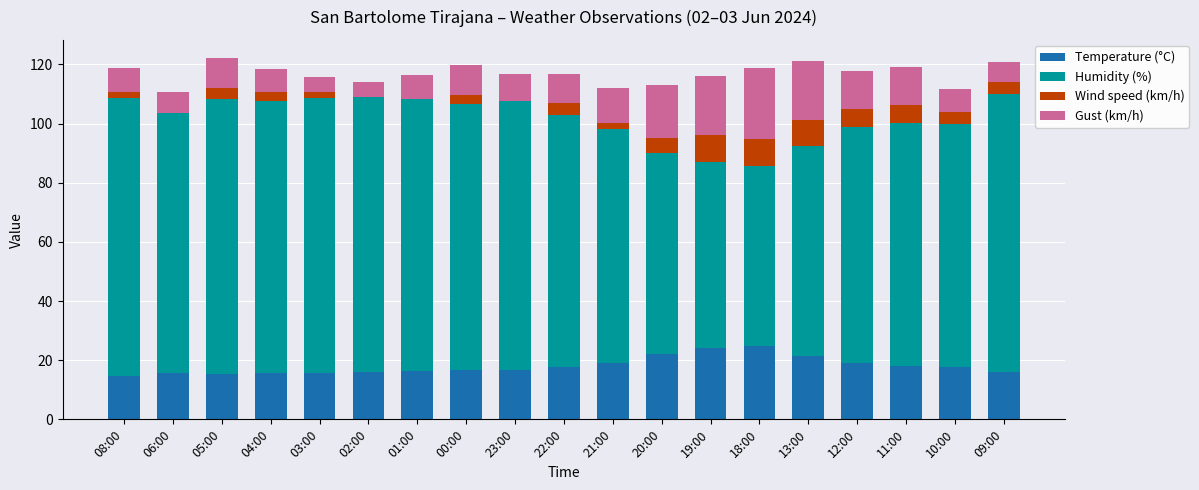

What is the total value across all series at 23:00?

116.8